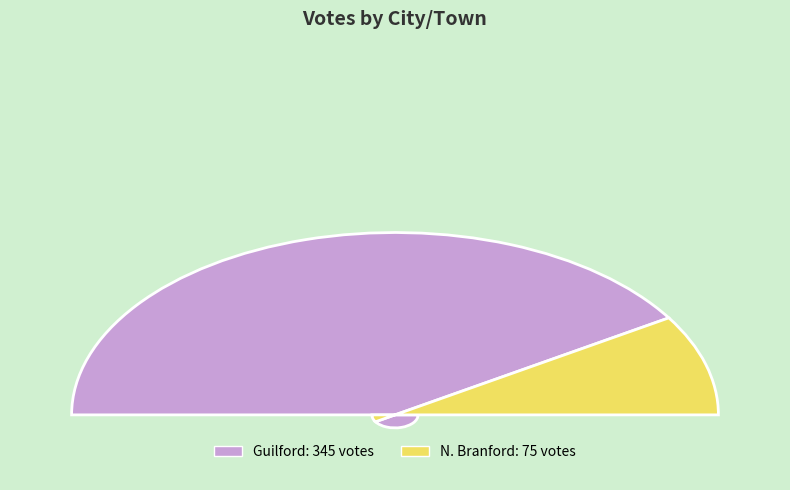

To the nearest percent, what is the combined percentage of Guilford and N. Branford?

100%